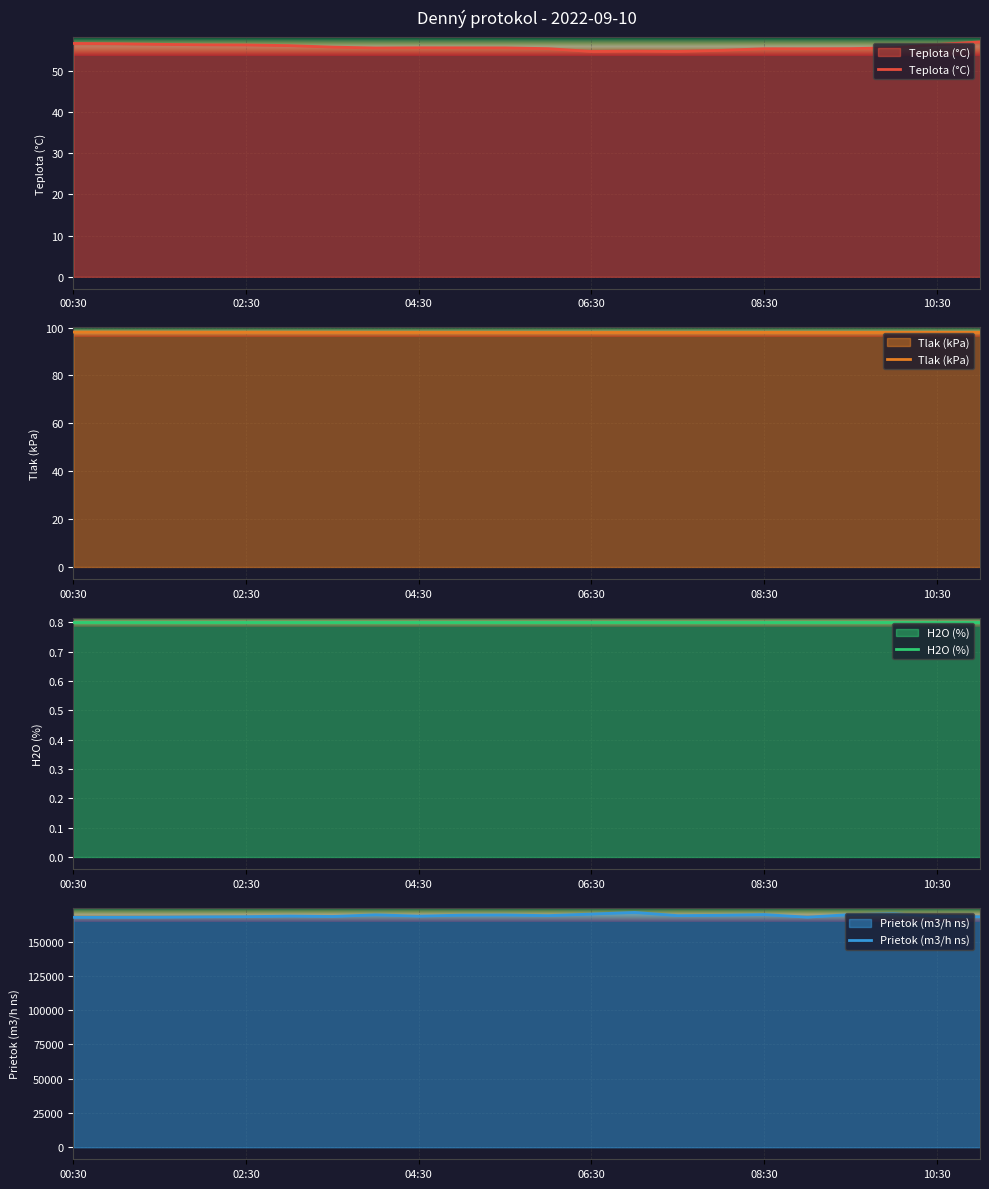

The value of Tlak (kPa) at 02:30 is 156.6. True or false?

False